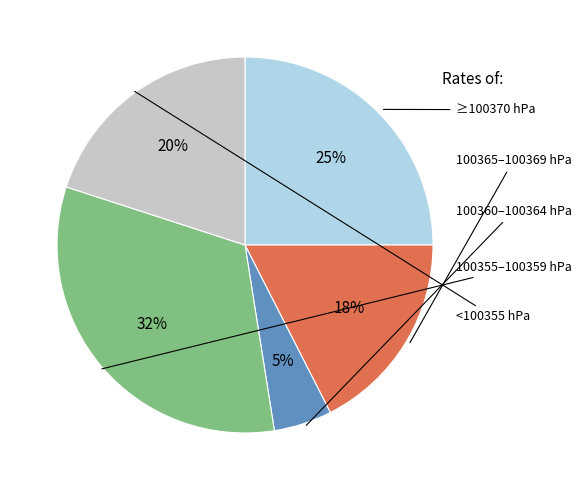

Is there any slice that represents more than half of the pie?

No